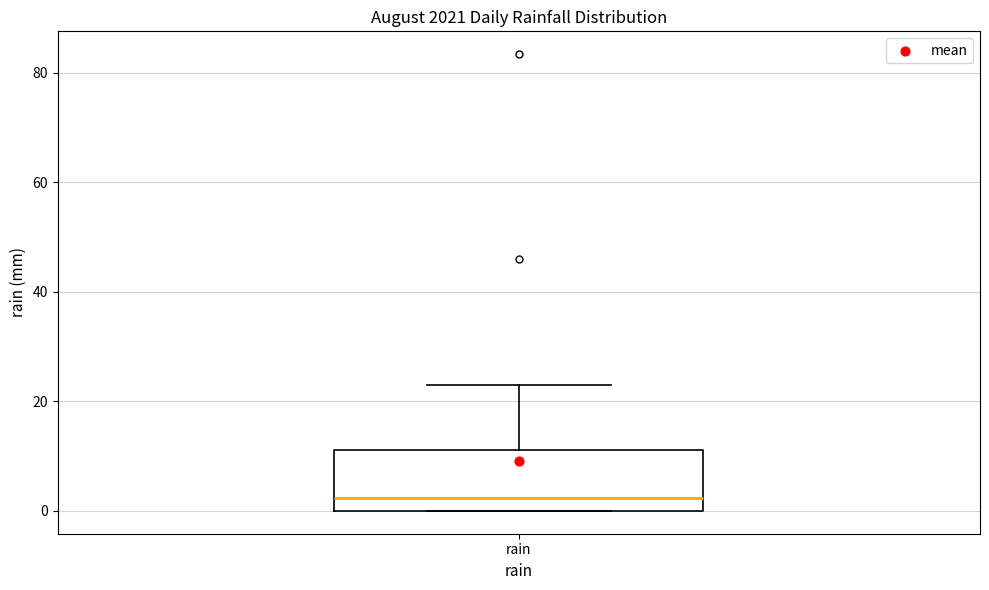

Where is the lower edge of the box for rain on the y-axis? The values are not printed on the chart, so give them approximately, as read against the axis.

0